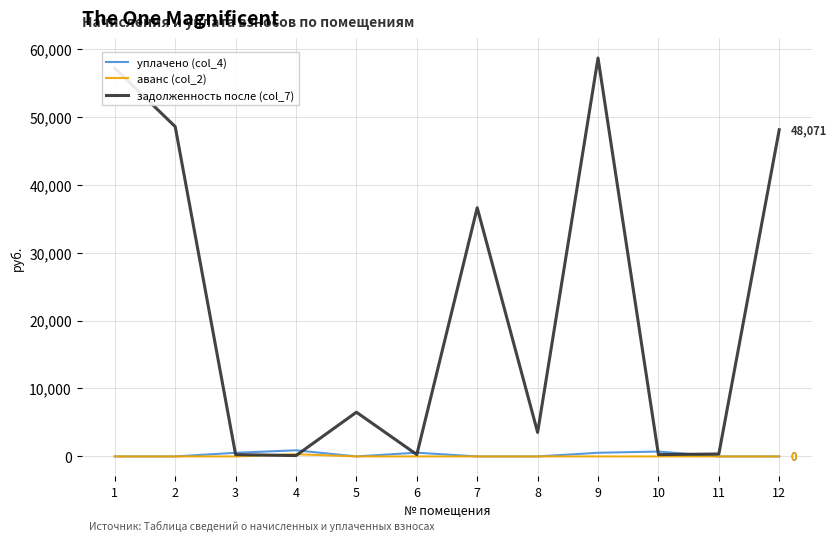

Which series has the widest spread of values?

задолженность после (col_7)